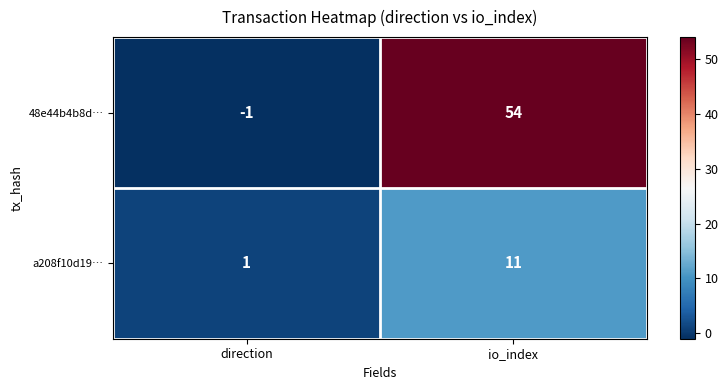

At which label does a208f10d19… reach its peak?

io_index